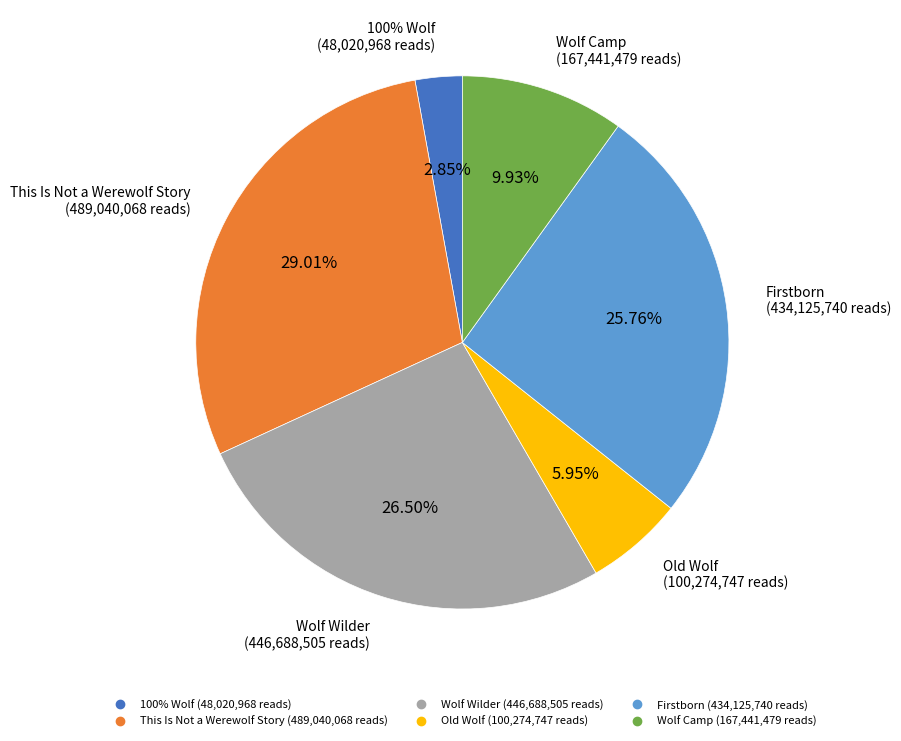

Is there a majority slice in this chart?

No